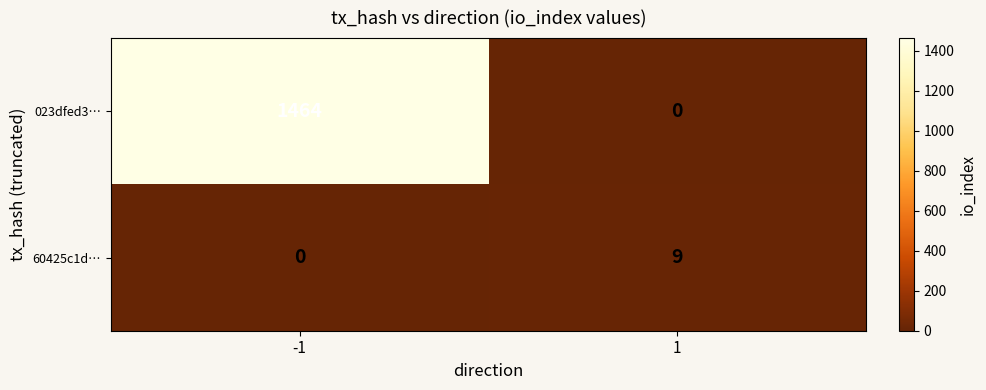

What is the greatest value displayed?

1464